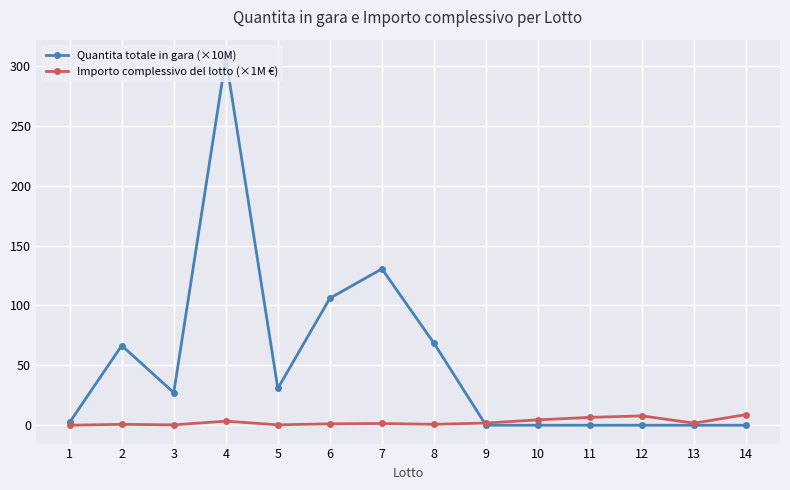

Which series has the largest range (max minus min)?

Quantita totale in gara (×10M)